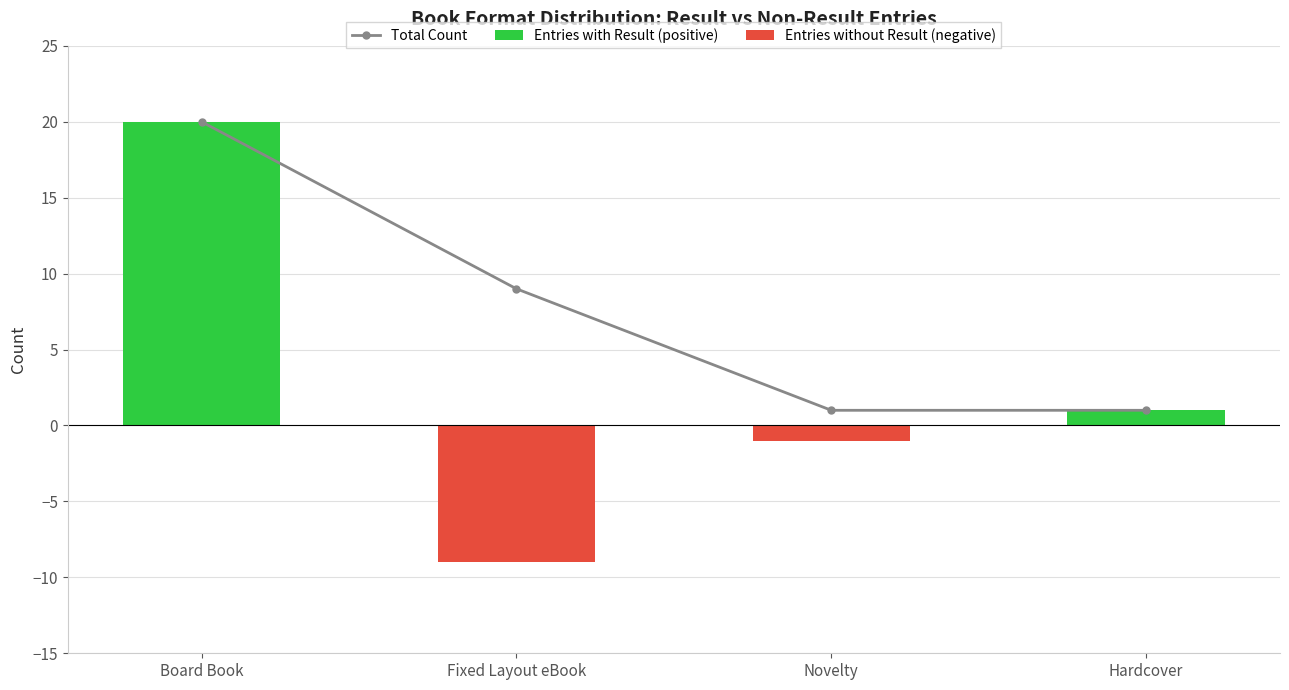

At which label is Entries with Result (positive) closest to 10?

Hardcover